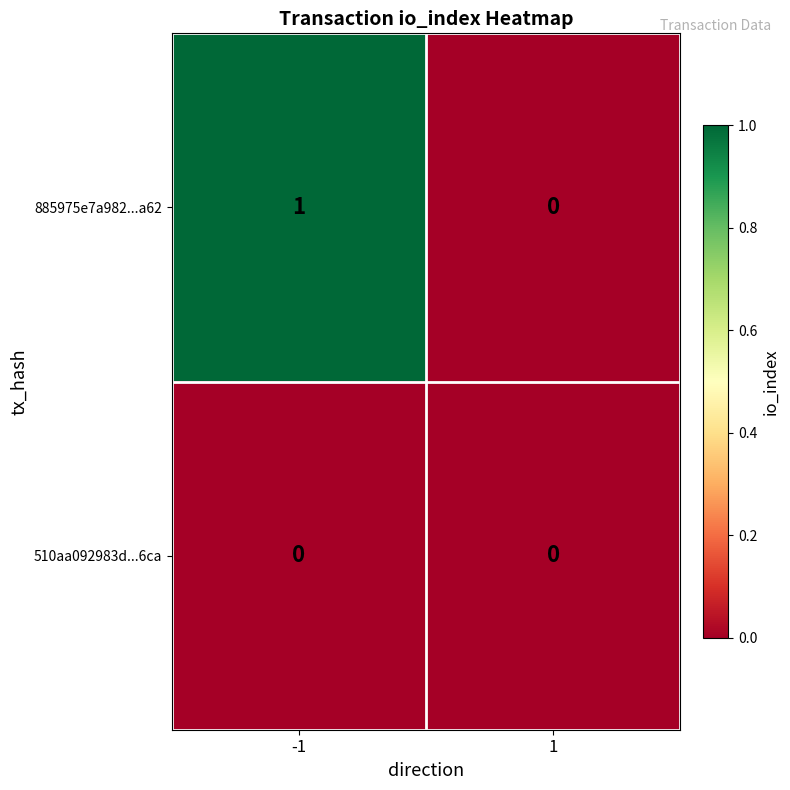

Reading left to right, what are all the values shown in this chart?

885975e7a982...a62: -1=1	1=0
510aa092983d...6ca: -1=0	1=0